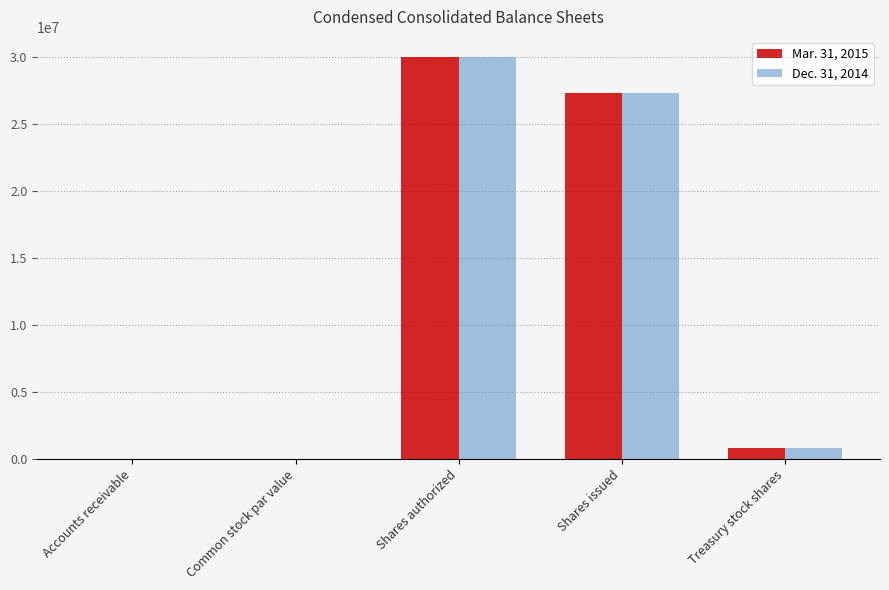

Does the chart contain stacked bars?

No